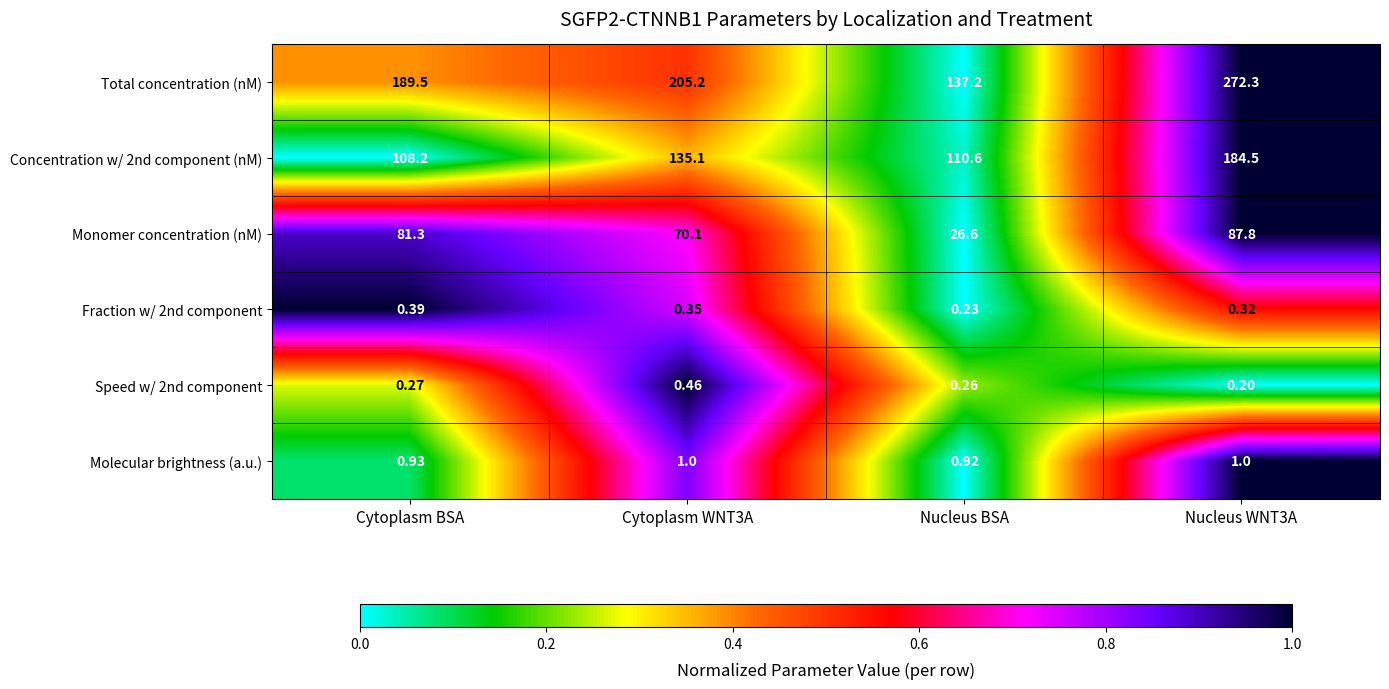

Where does the Monomer concentration (nM) series first go above 81?

Cytoplasm BSA